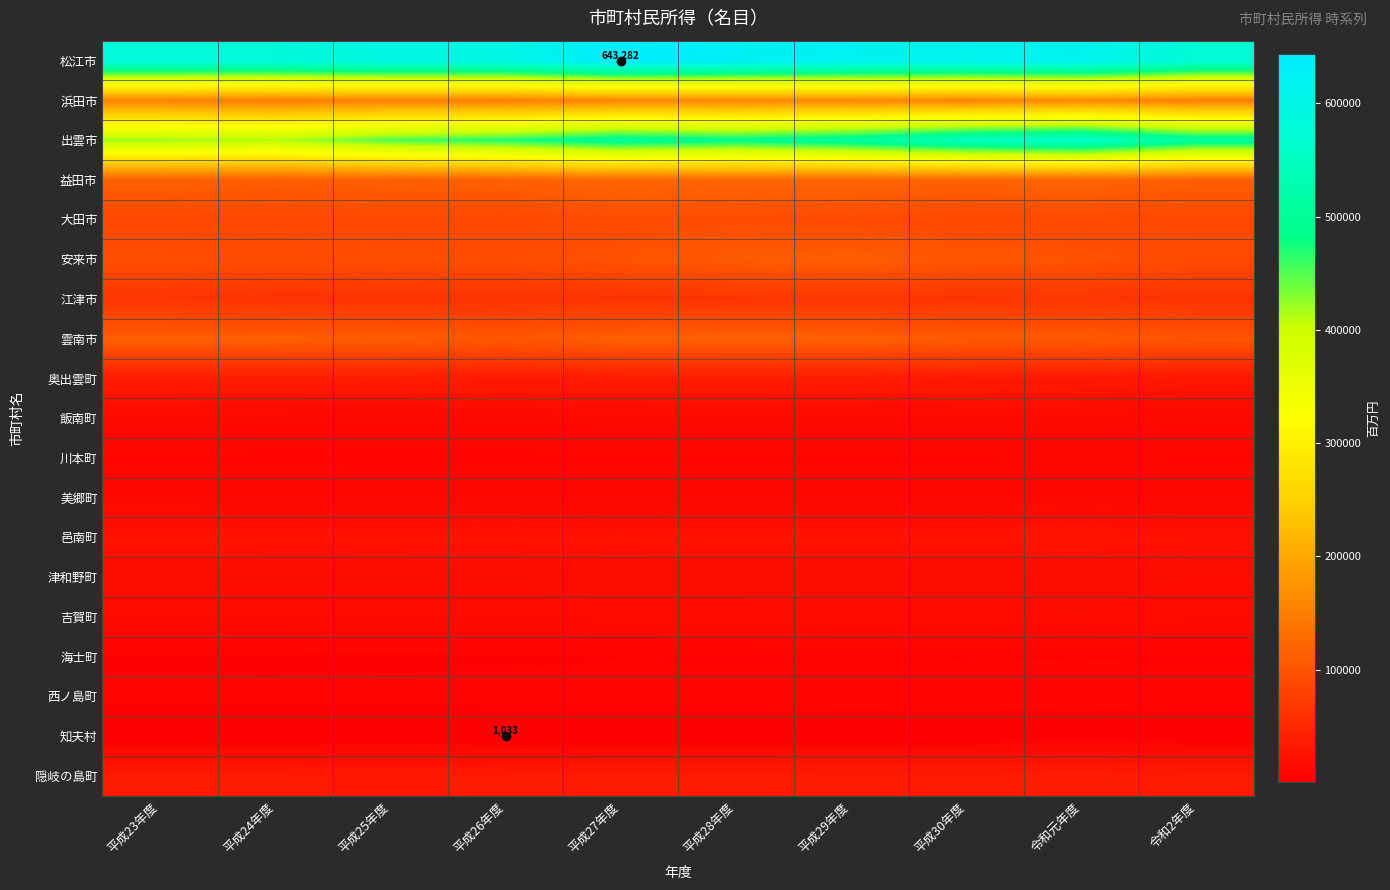

At how many categories does at least one series exceed 155508?

10